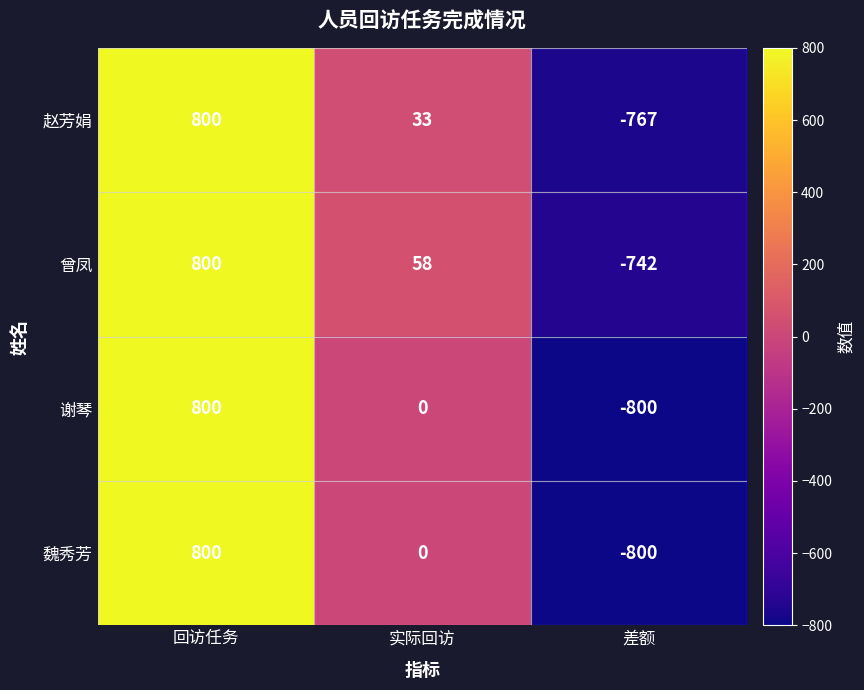

True or false: 曾凤 has a value of 300 at 回访任务.

False